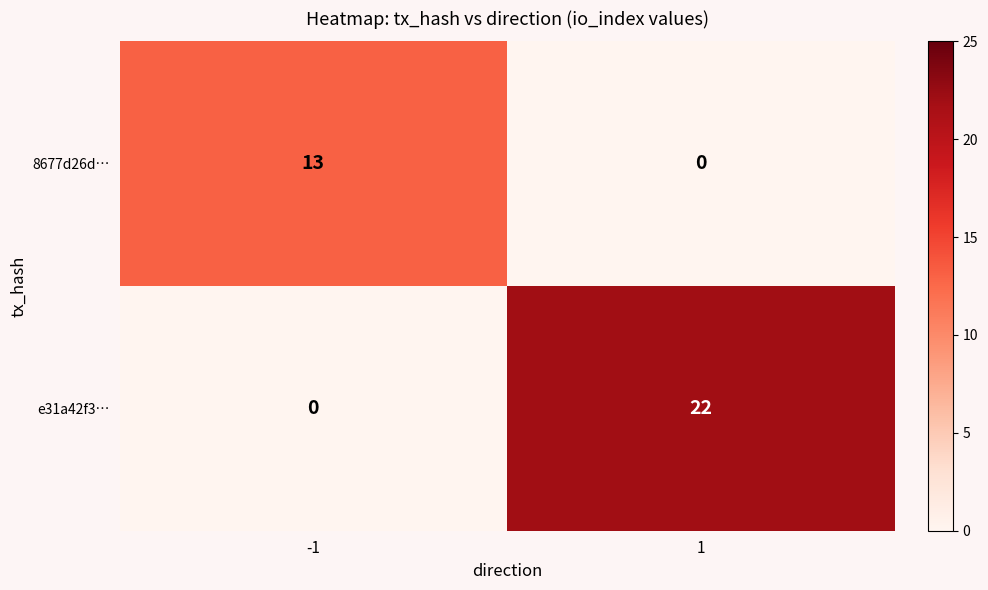

Rank the series by their maximum value, from highest to lowest.

e31a42f3…, 8677d26d…